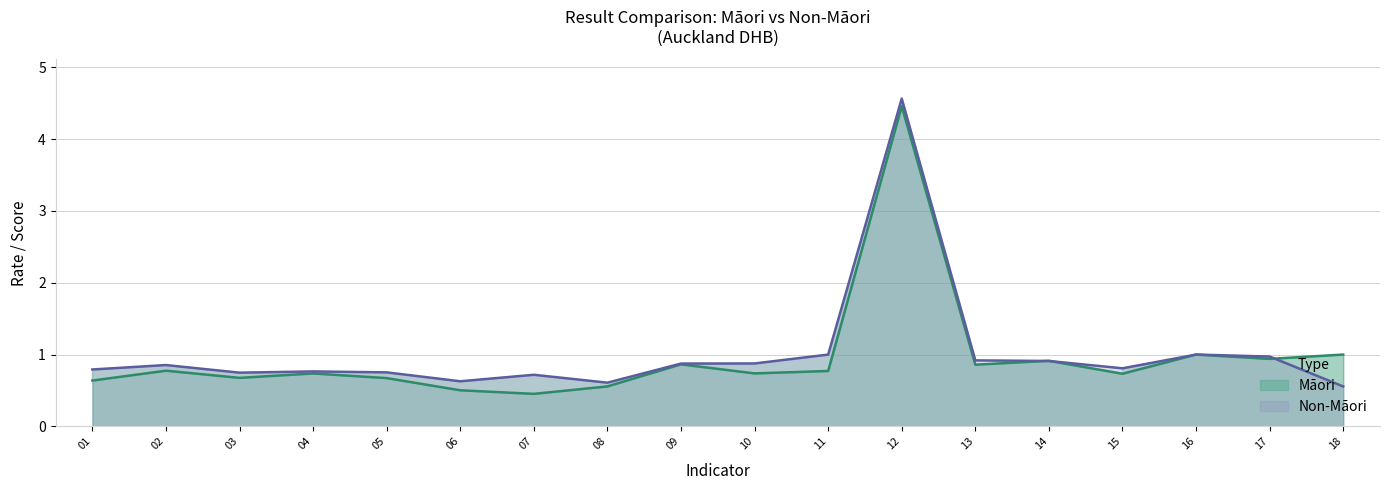

What is the value of the Maori point at the 17th from the left?

0.9